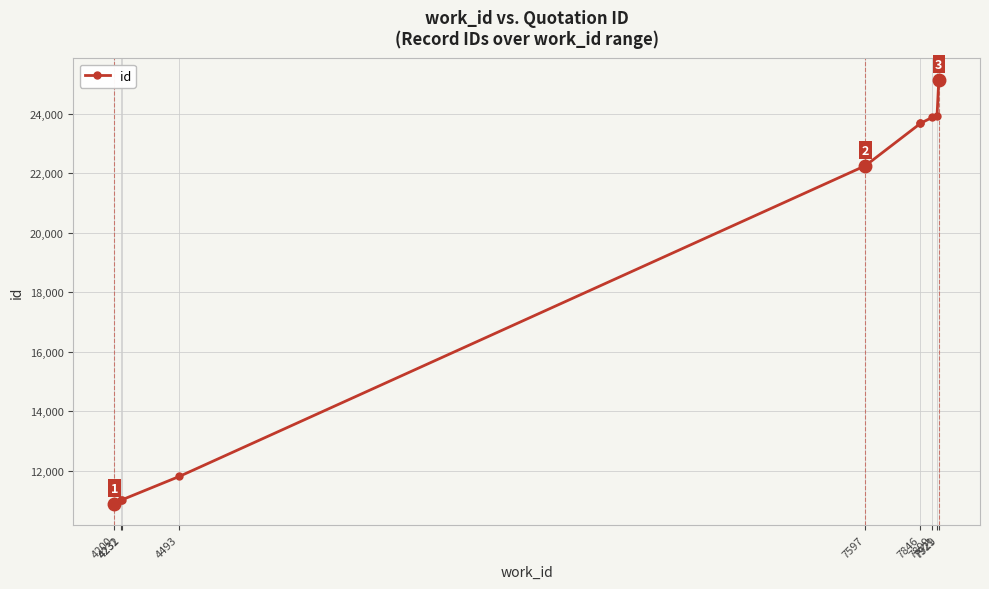

Read the value at 7921.

23913